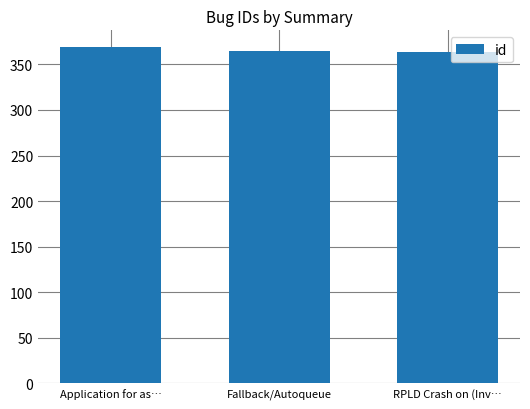

At which label does the data first exceed 365?

Application for as…